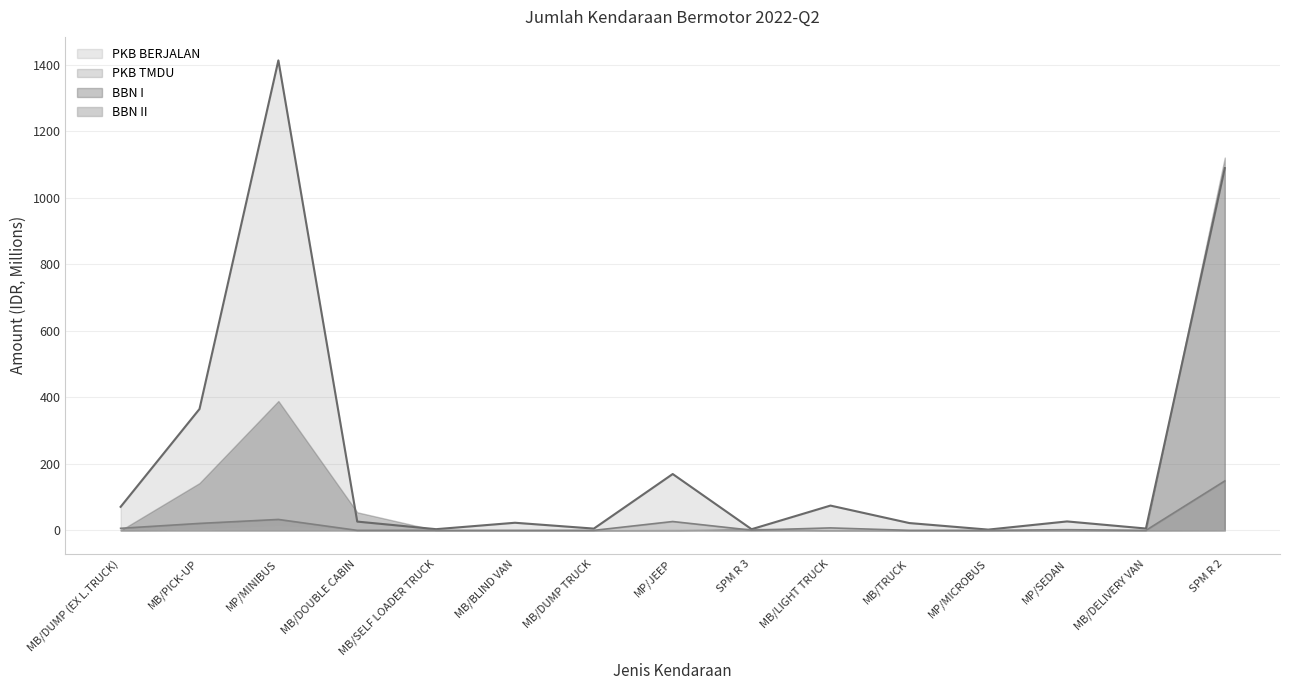

Where is PKB TMDU nearest to the value 74?

MP/MINIBUS